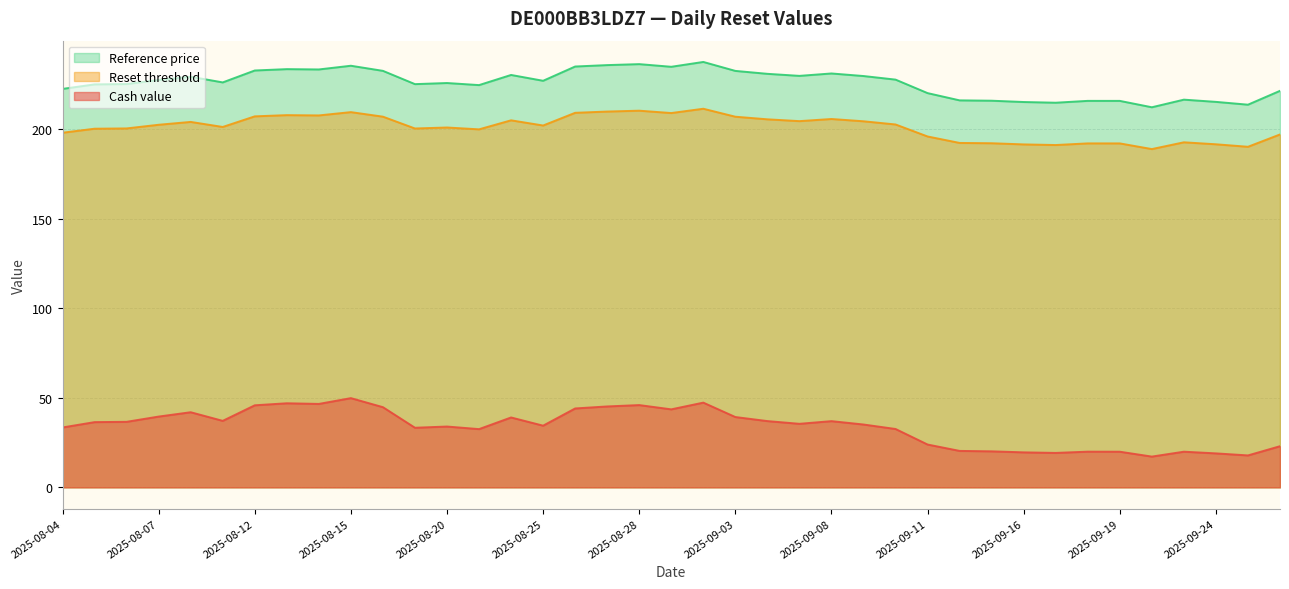

How many series are shown in this chart?

3